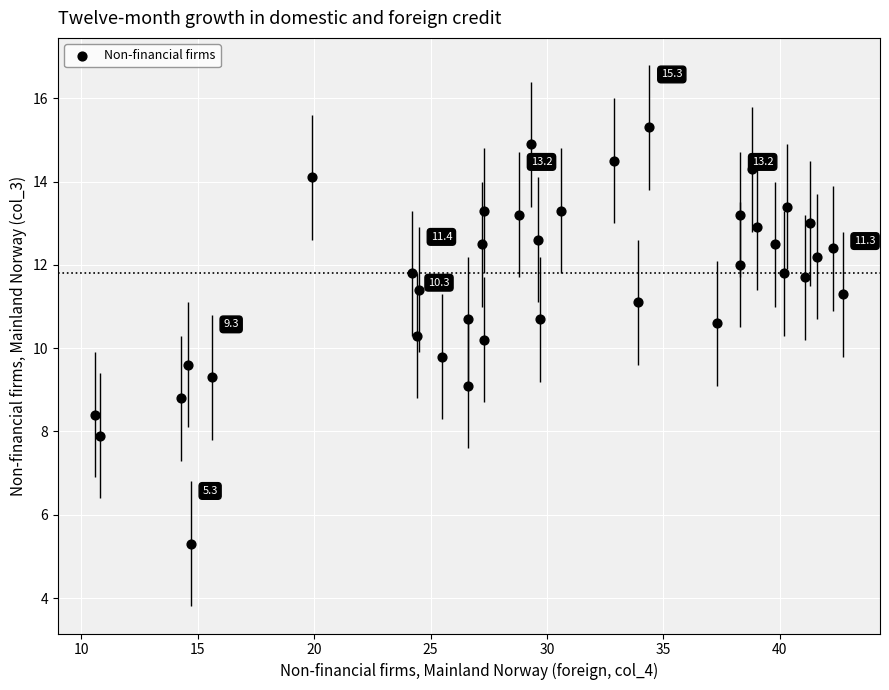

What is the range of Y values (max minus min)?

10.0